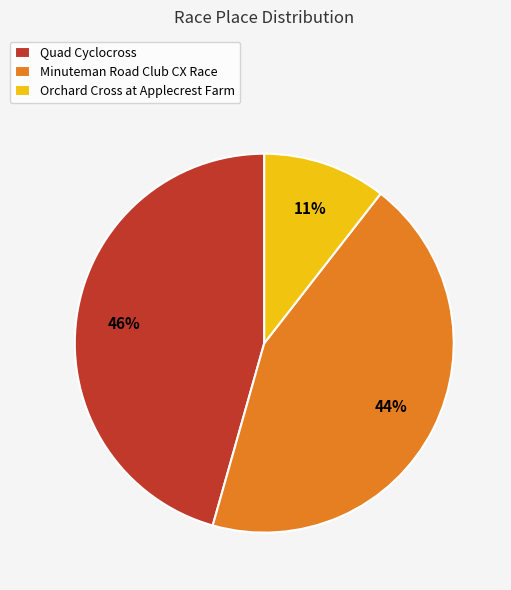

Count the number of slices in the pie.

3